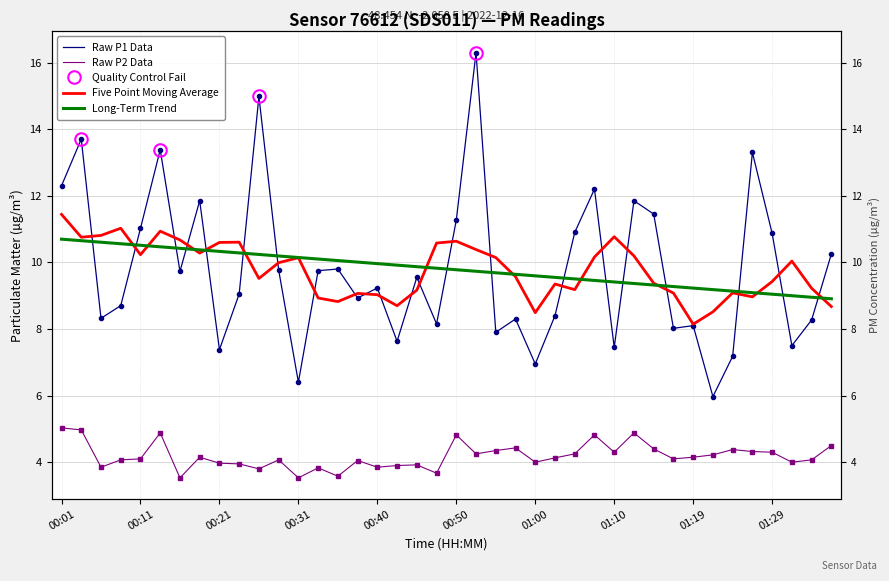

Where does the P1 series first go above 9?

00:01